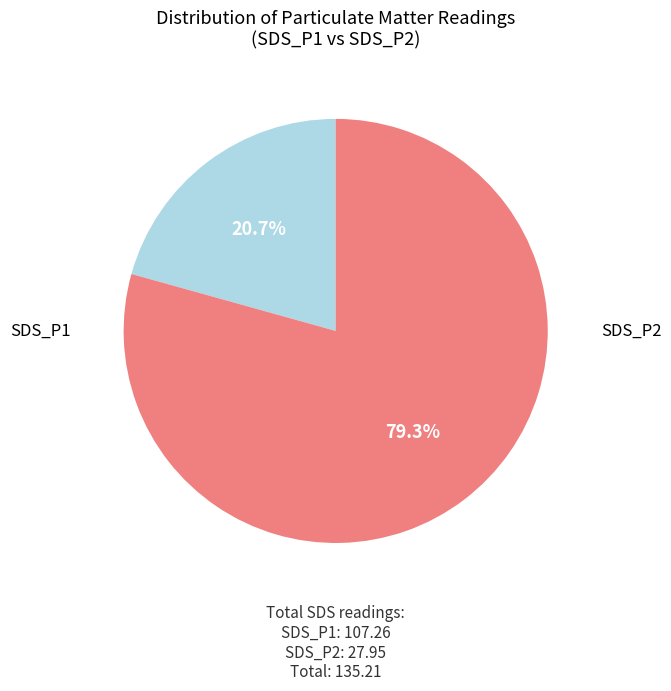

Is there a majority slice in this chart?

Yes